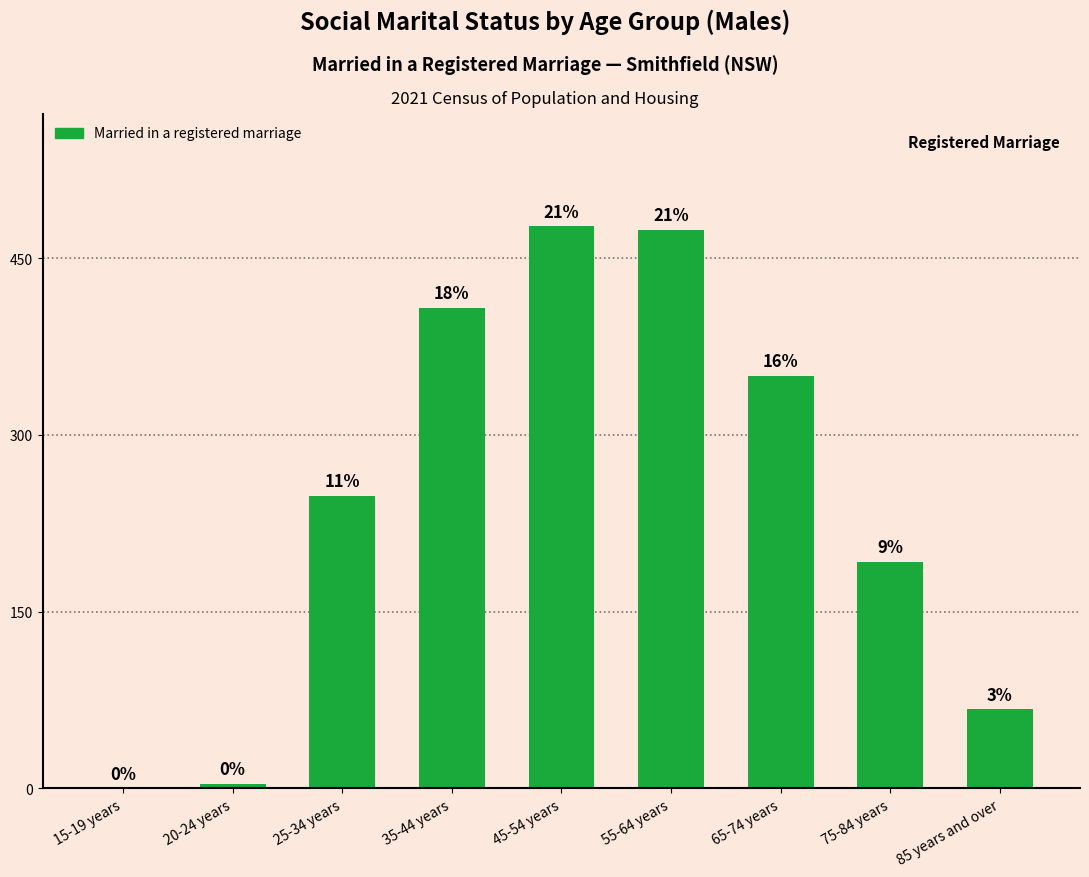

Are the bars horizontal?

No